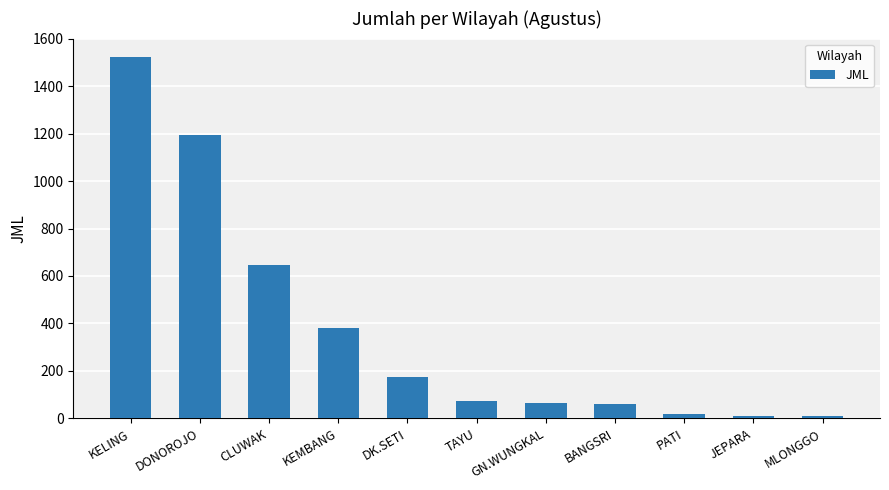

Between GN.WUNGKAL and DONOROJO, which is larger?

DONOROJO